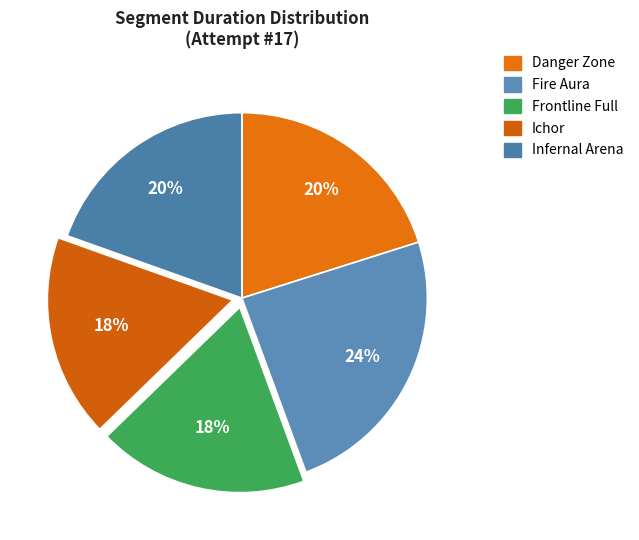

Count the number of slices in the pie.

5